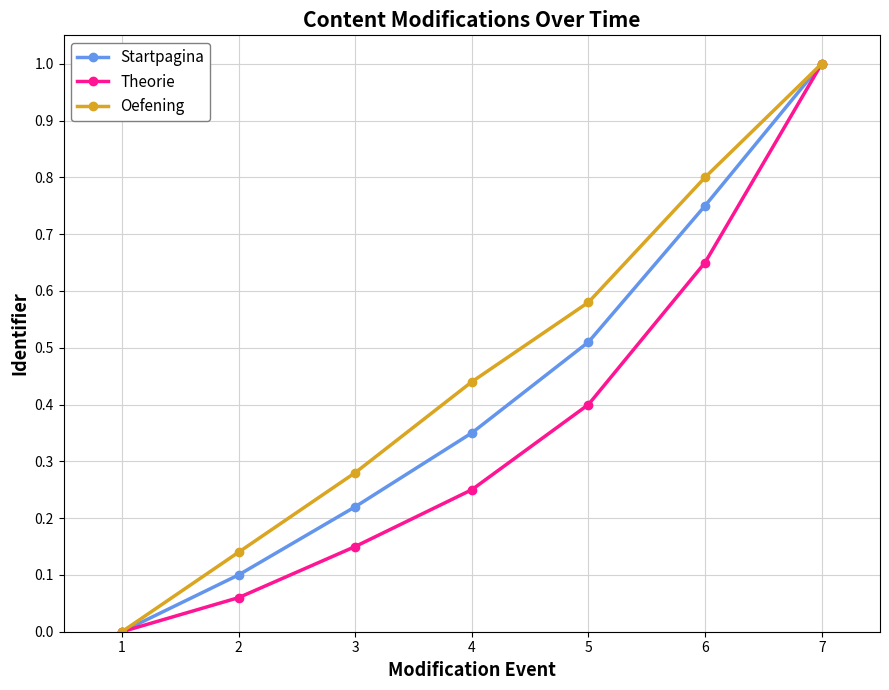

True or false: Oefening has a value of 0.4 at 4.

True